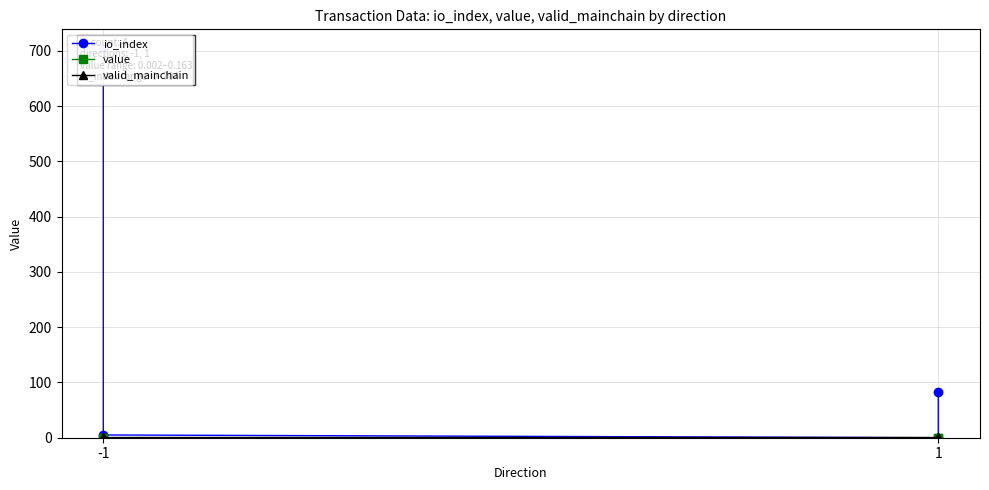

True or false: io_index has more than 2 interior local peaks.

False